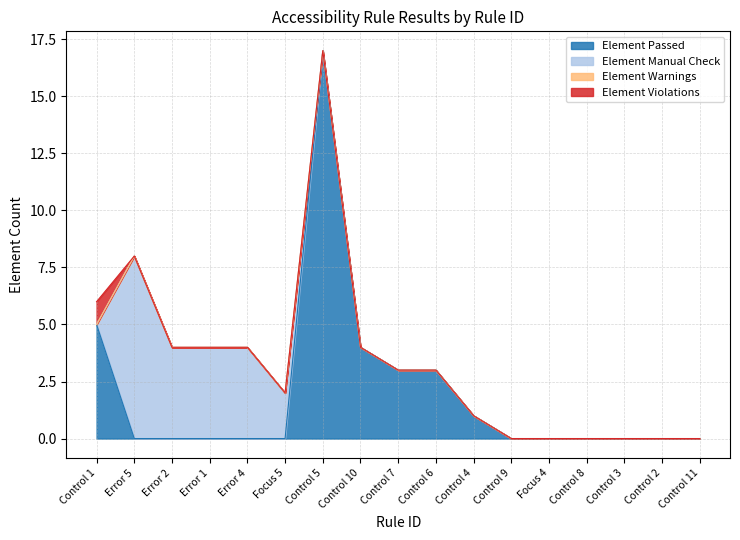

What is the greatest value displayed?

17